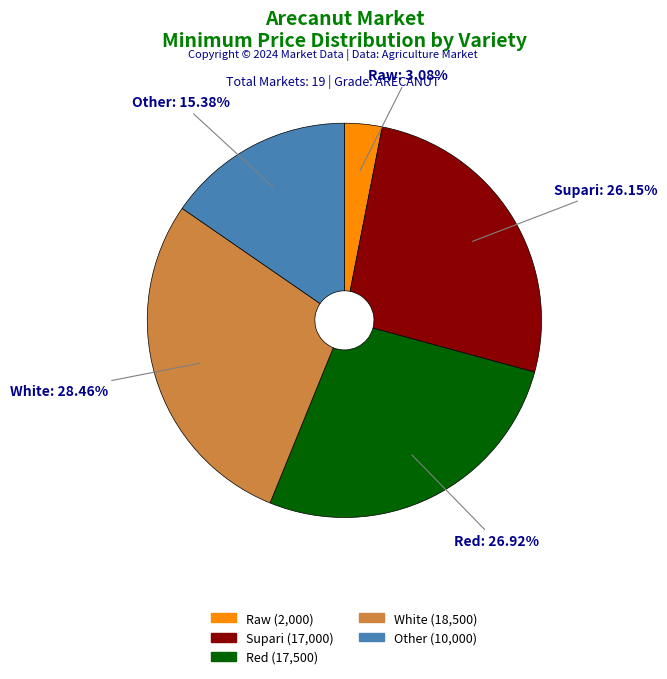

Which has a higher value, Red or Supari?

Red